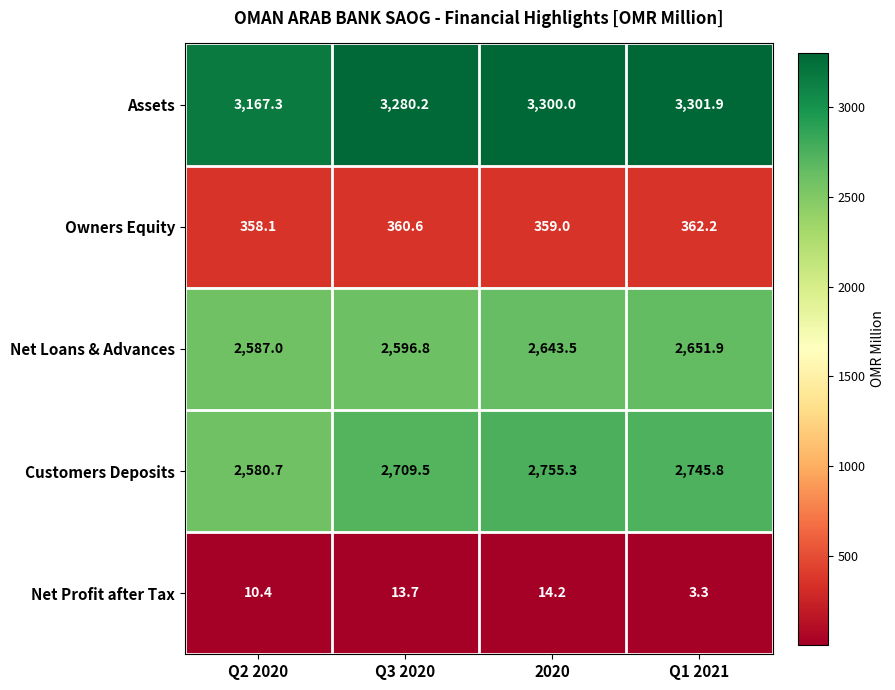

Which series has the largest range (max minus min)?

Customers Deposits